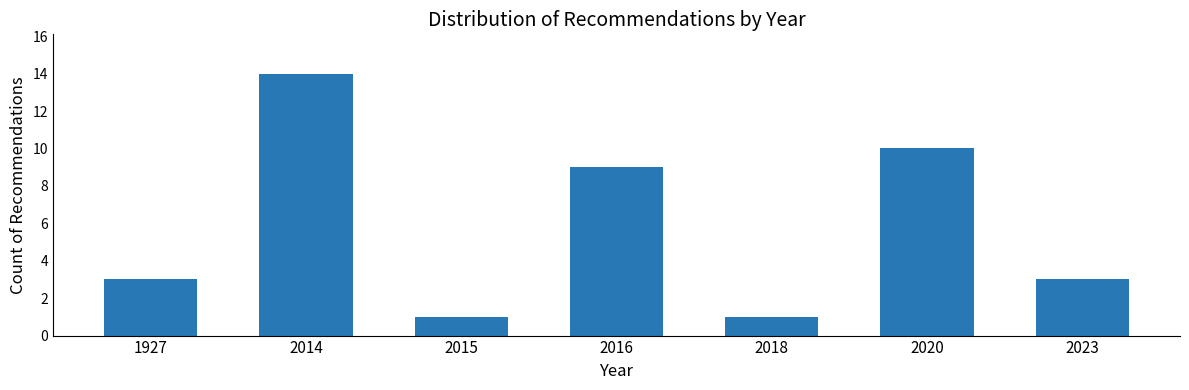

Reading right to left, extract all data points from this chart.

2023=3	2020=10	2018=1	2016=9	2015=1	2014=14	1927=3